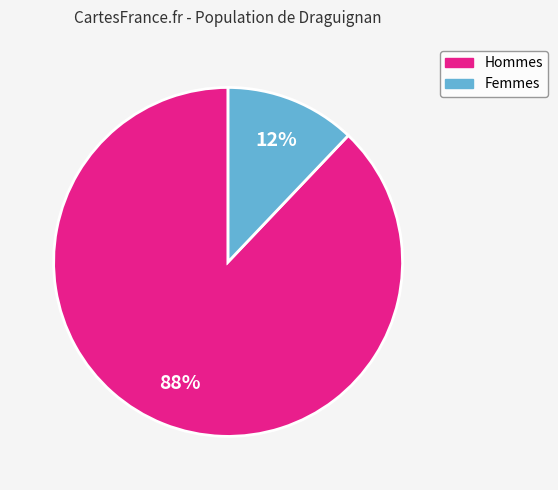

Is there a majority slice in this chart?

Yes